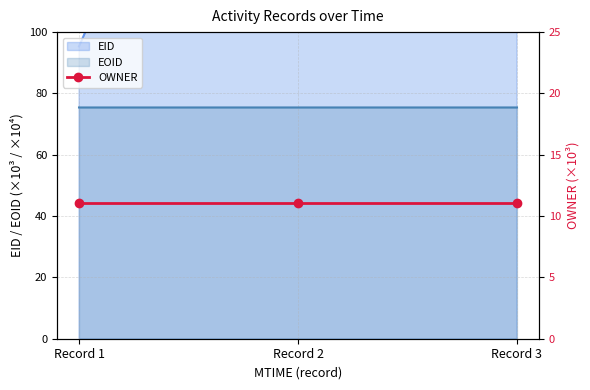

Is it true that EOID equals 75.4 at Record 3?

True